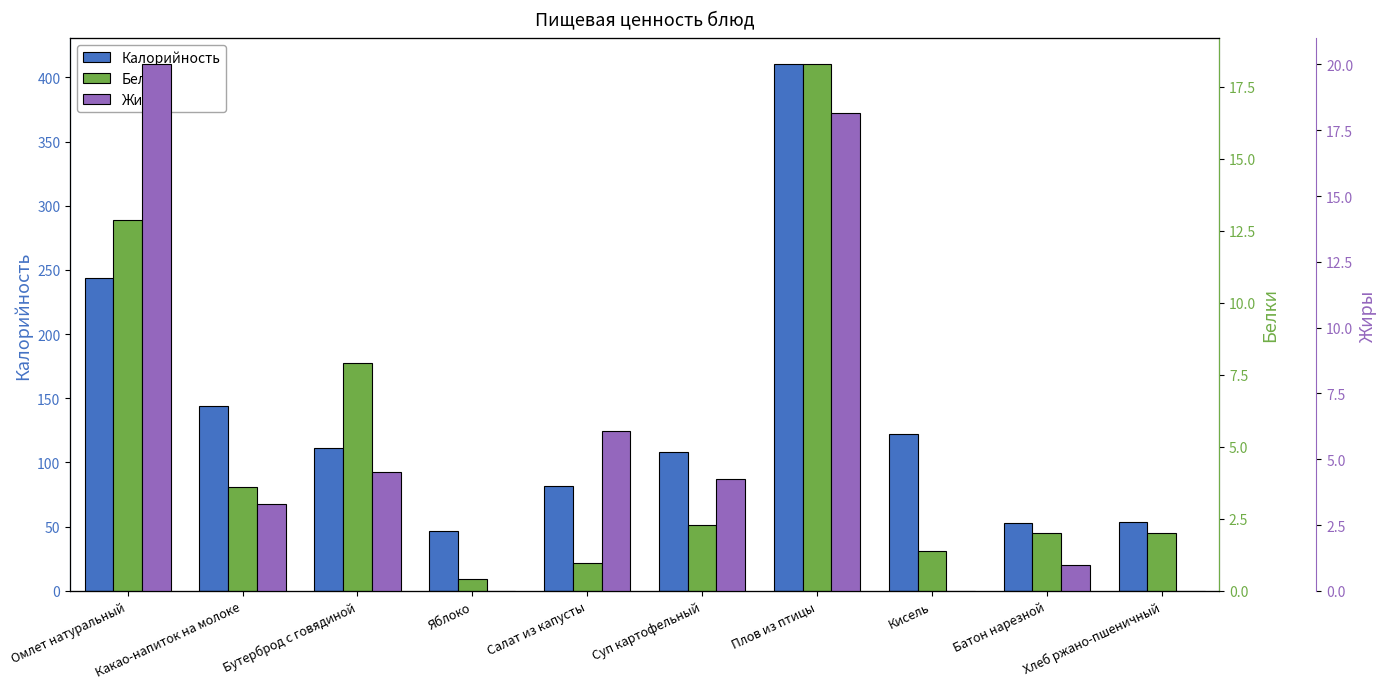

What is the total value across all series at Яблоко?

47.4